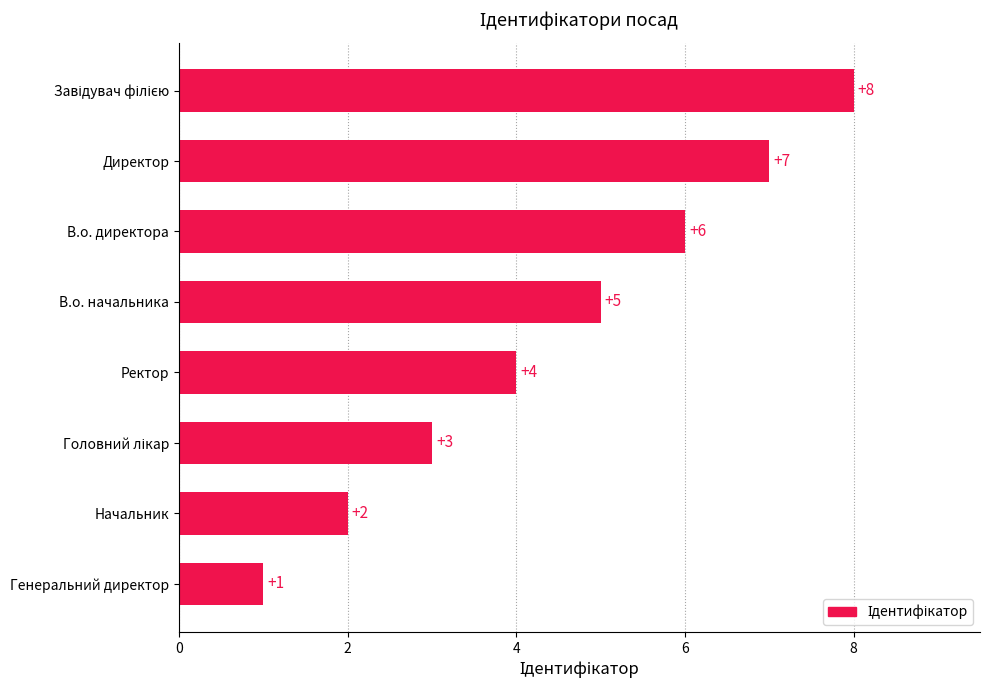

How many bars are there in total?

8